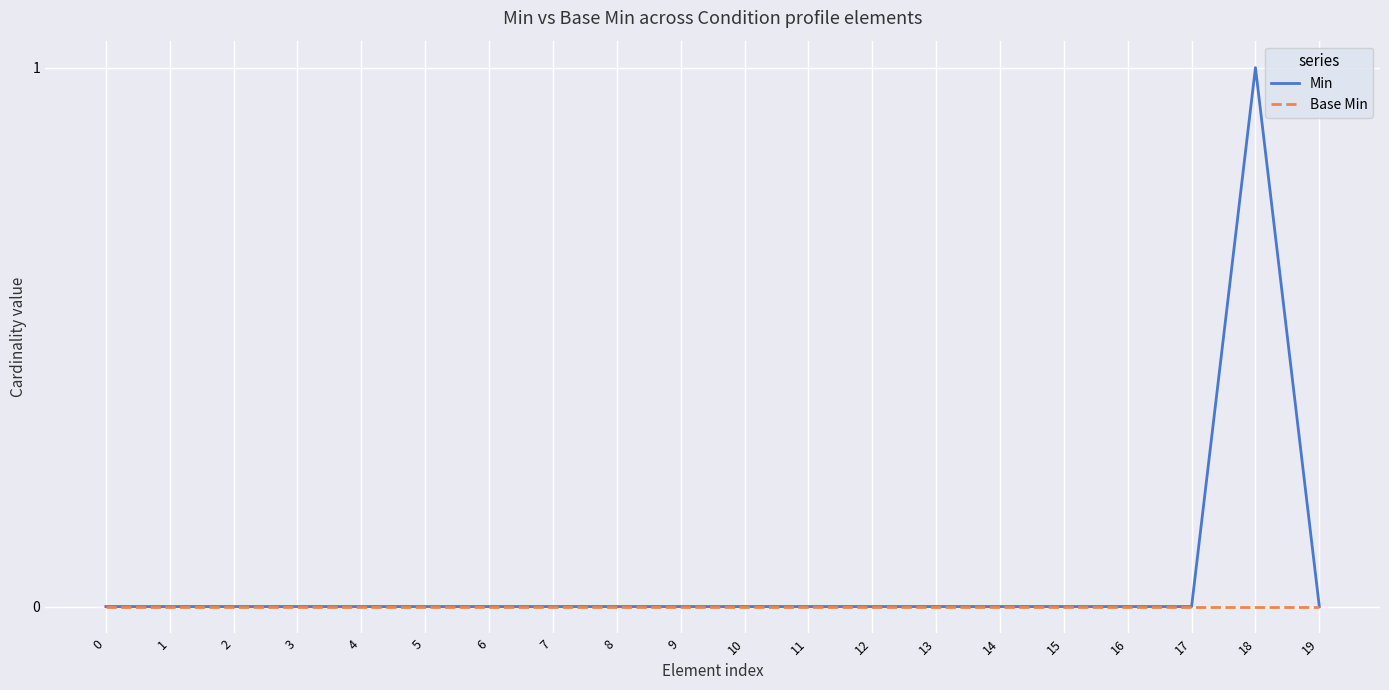

What are all the series names shown in the legend?

Min, Base Min